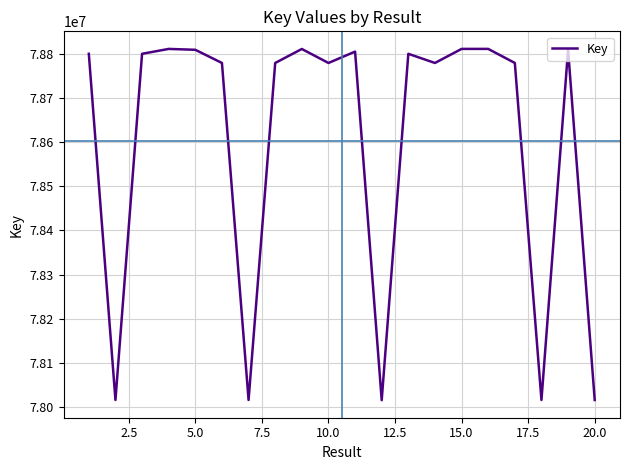

What is the greatest value displayed?

78812025